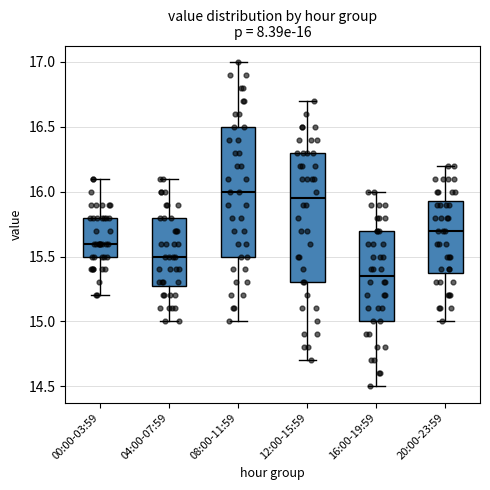

Which box's median line is the lowest?

16:00-19:59